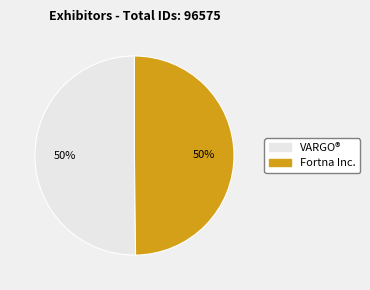

Approximately how many times larger is the value at Fortna Inc. compared to VARGO®?

1.0